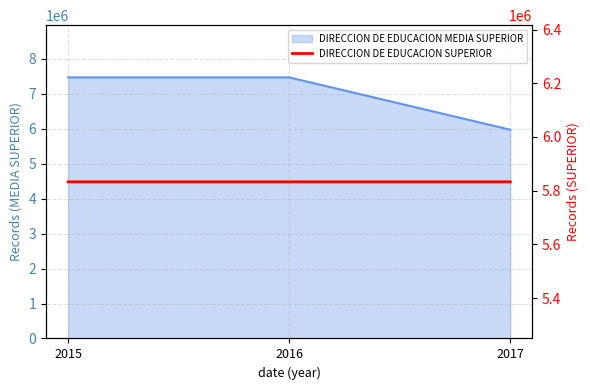

Which category has the lowest value across all series?

2017